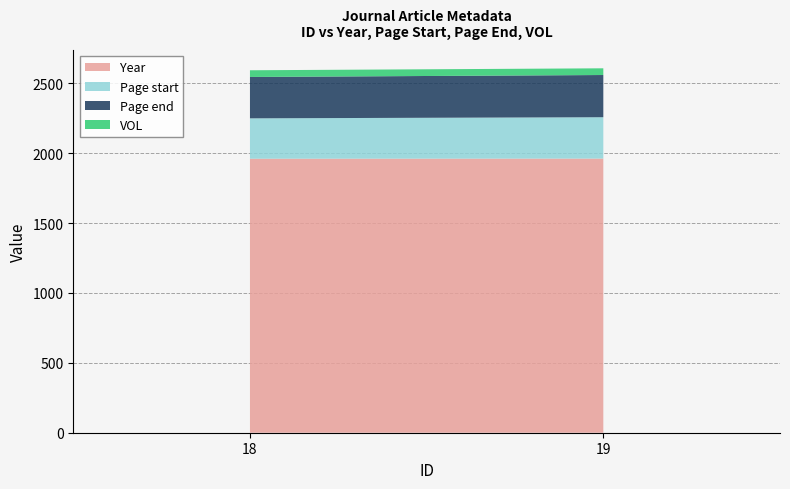

Reading left to right, list all the values displayed in this chart.

Year: 18=1961	19=1962
Page start: 18=289	19=296
Page end: 18=296	19=302
VOL: 18=48	19=48